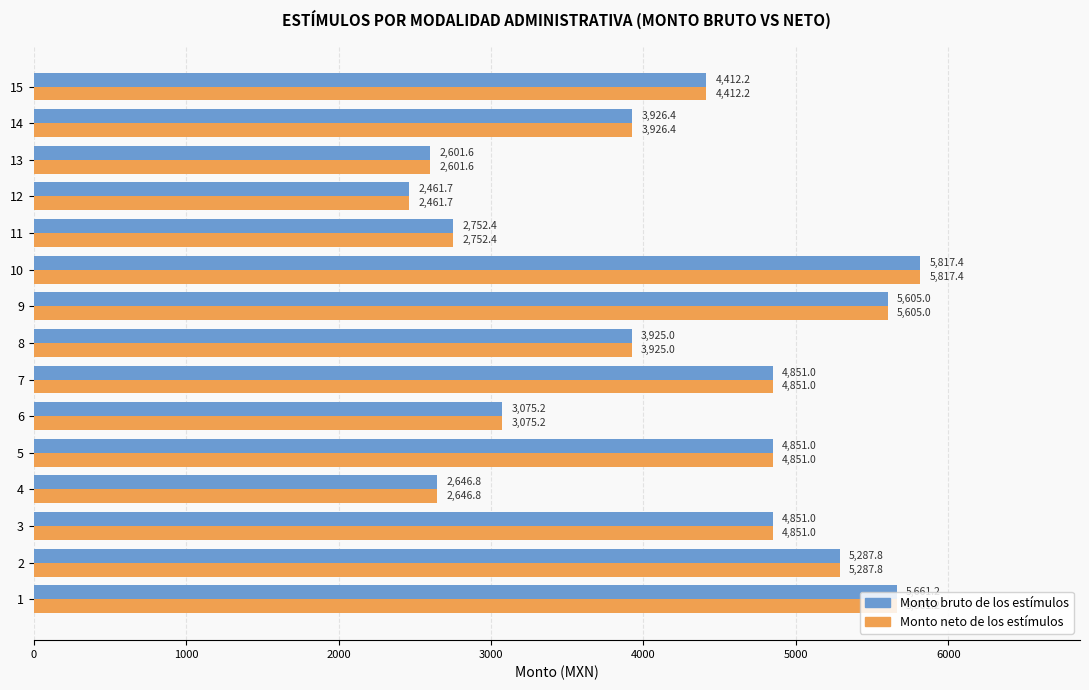

What is the minimum value shown in the chart?

2461.7